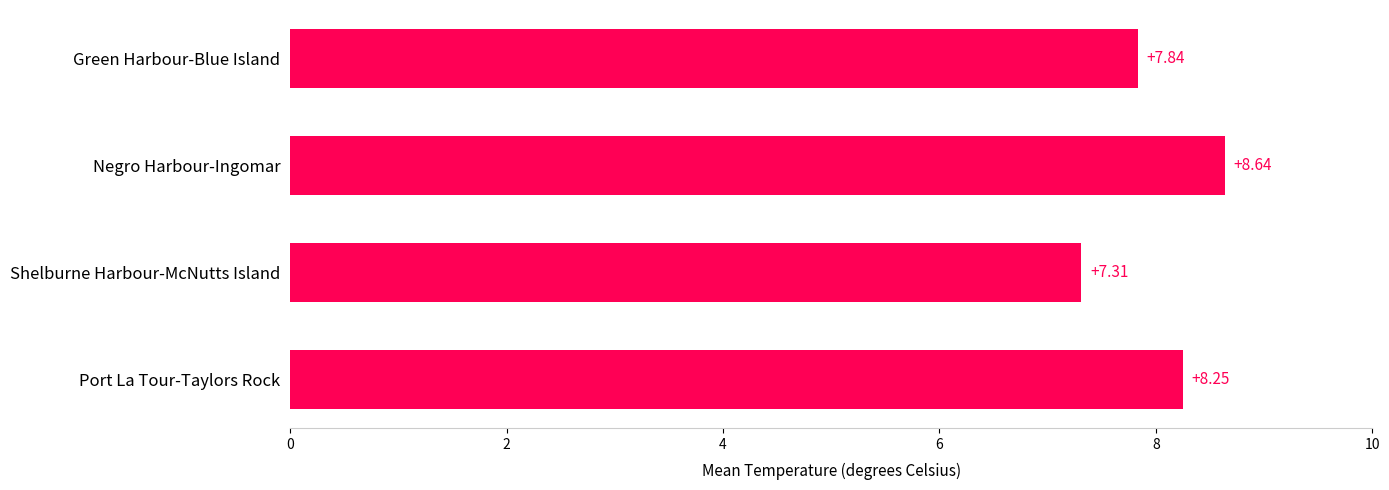

Which label corresponds to the largest value in the chart?

Negro Harbour-Ingomar